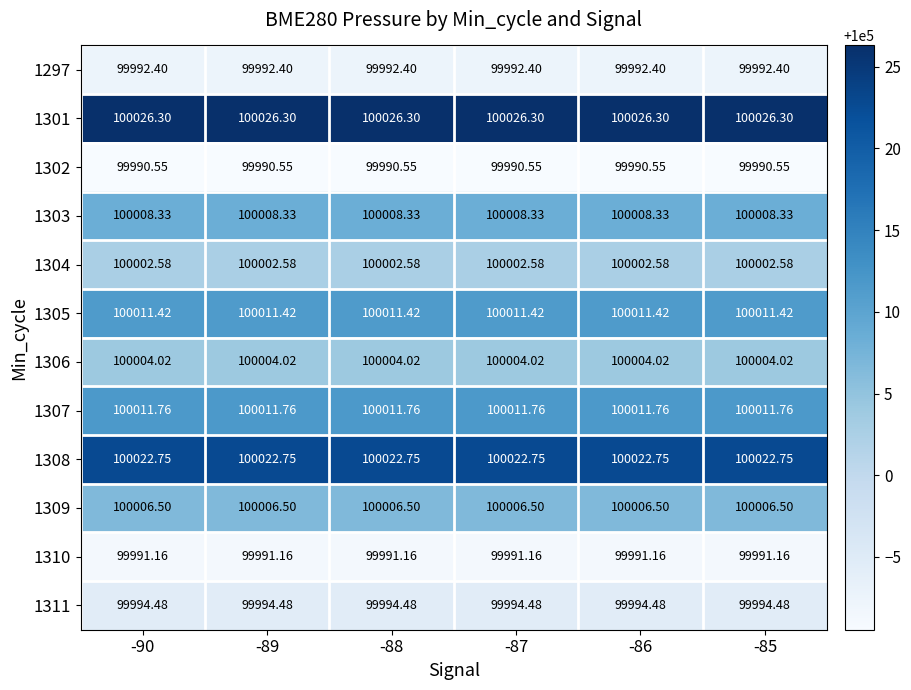

At how many categories does at least one series exceed 100012?

6